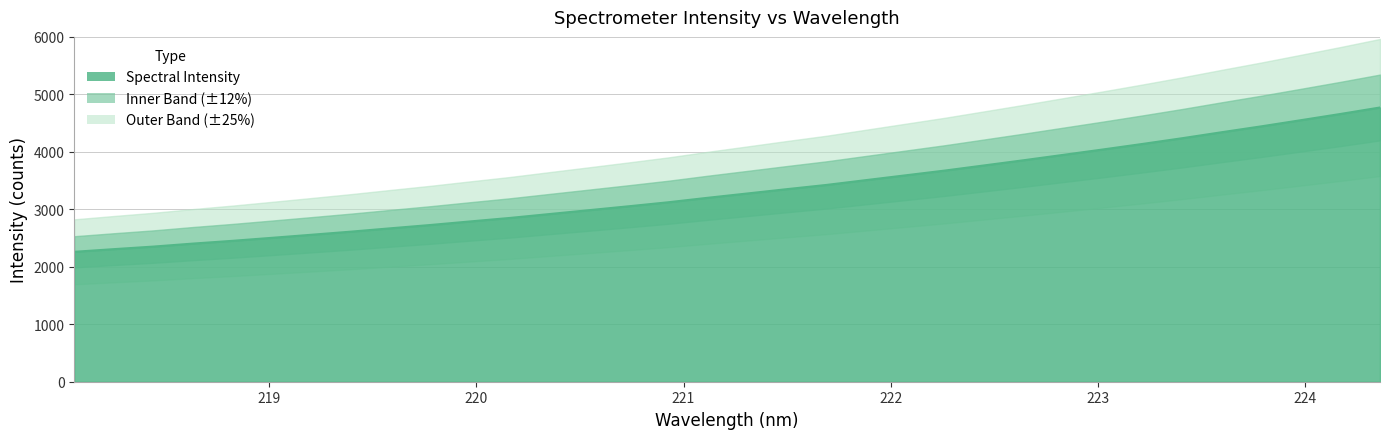

How many categories are shown in the chart?

34